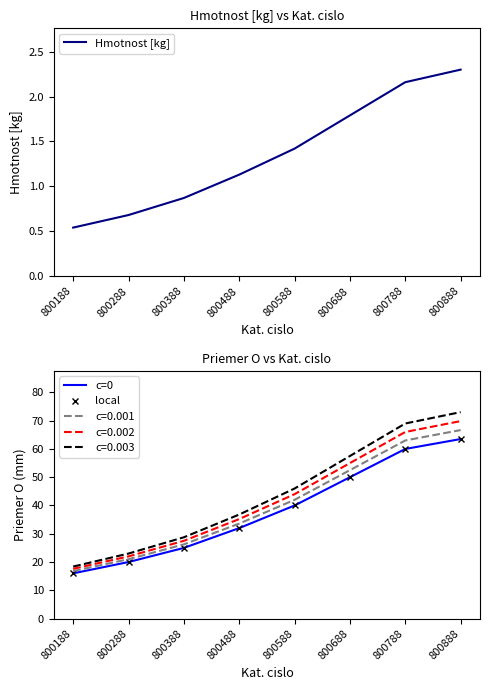

How many values in the c=0 series are below 40?

4